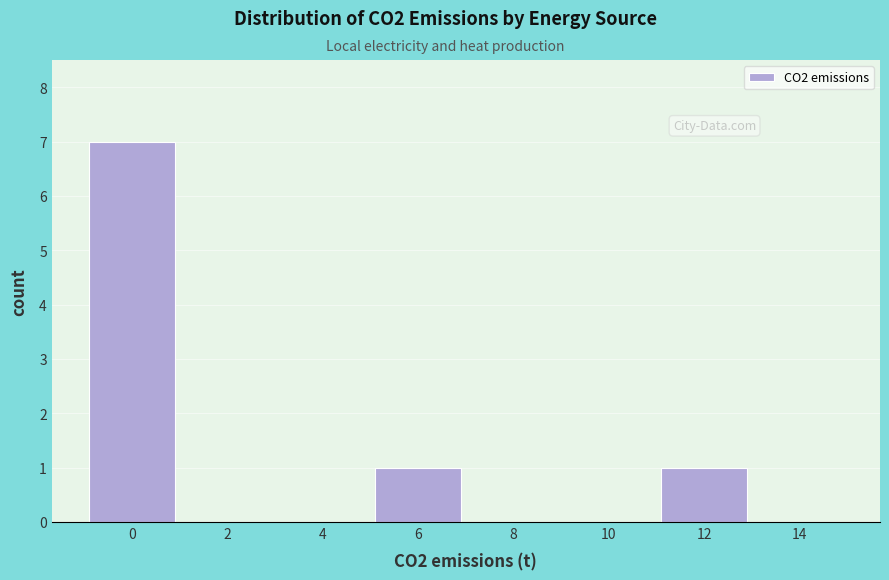

Reading left to right, extract all data points from this chart.

0=7	2=0	4=0	6=1	8=0	10=0	12=1	14=0